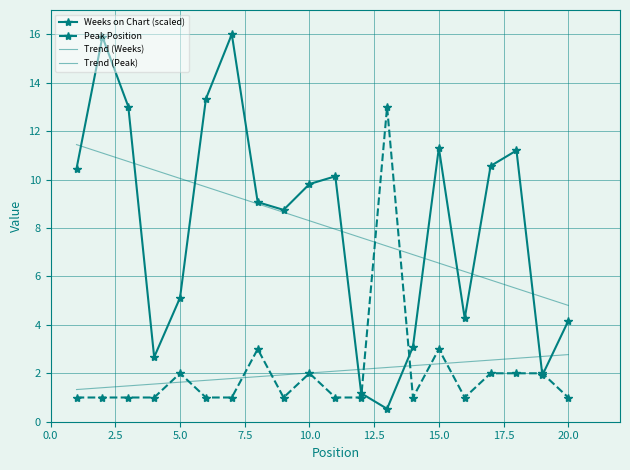

True or false: Trend (Peak) and Weeks on Chart (scaled) cross at least once.

True